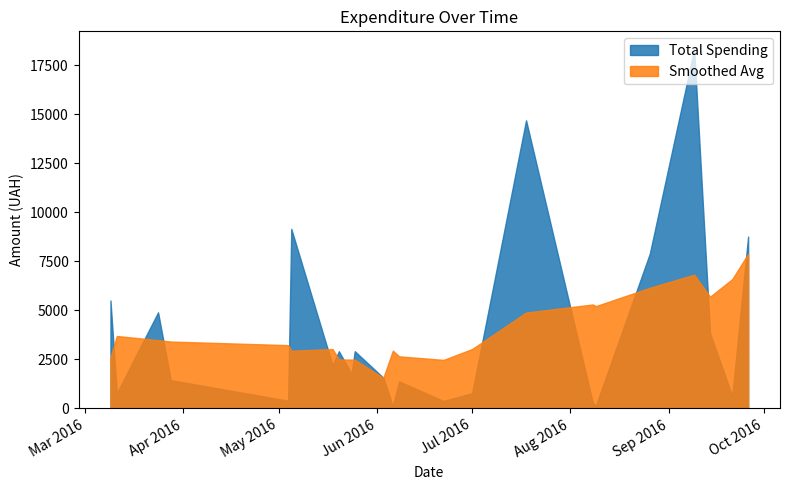

Count the number of categories in the chart.

23